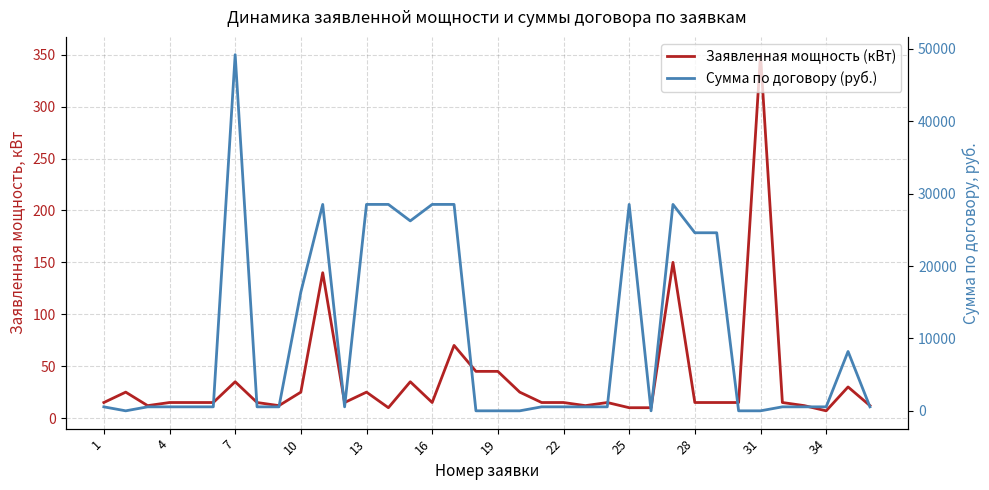

At 4, list the series in order from largest to smallest.

Сумма по договору (руб.), Заявленная мощность (кВт)